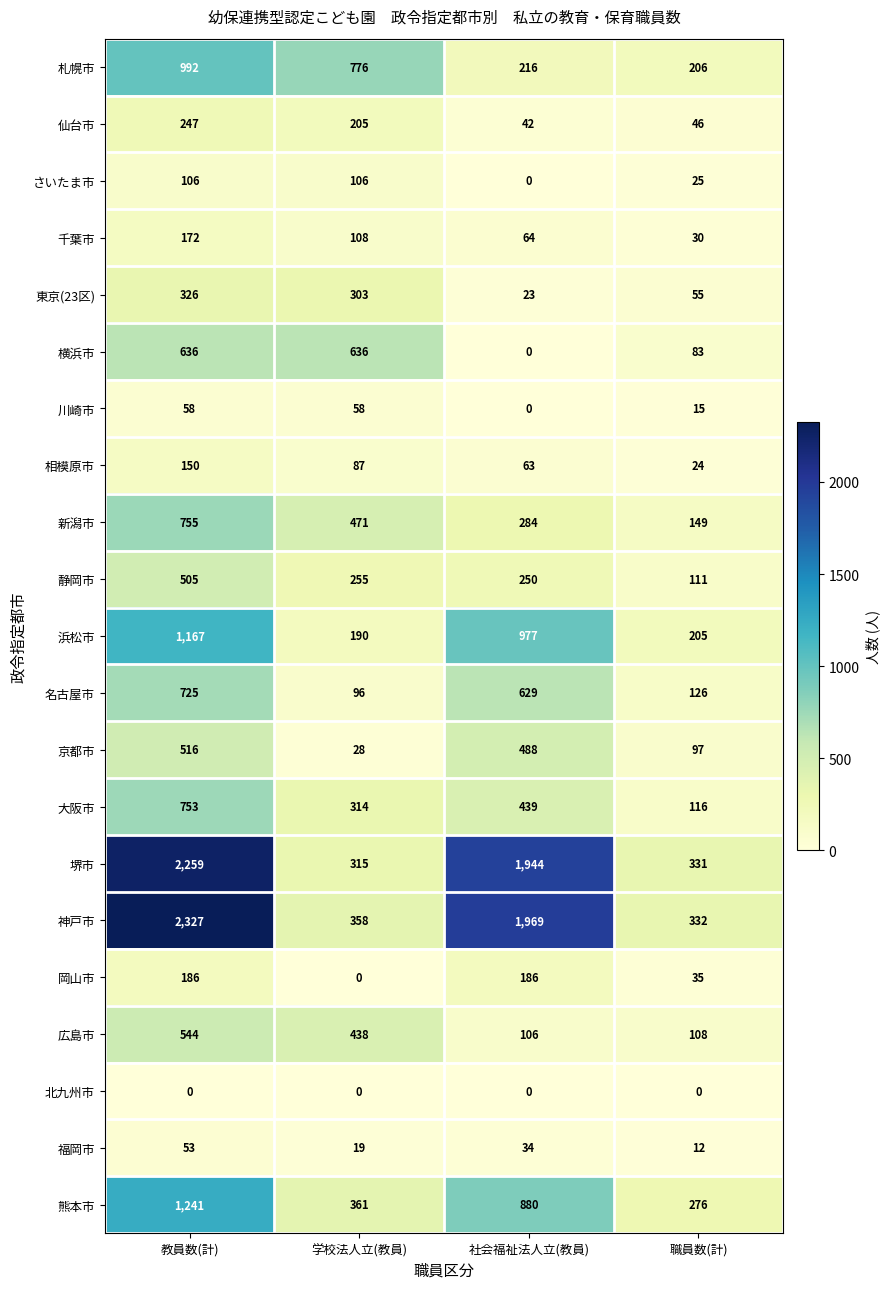

What is the highest value of the 福岡市 series?

53